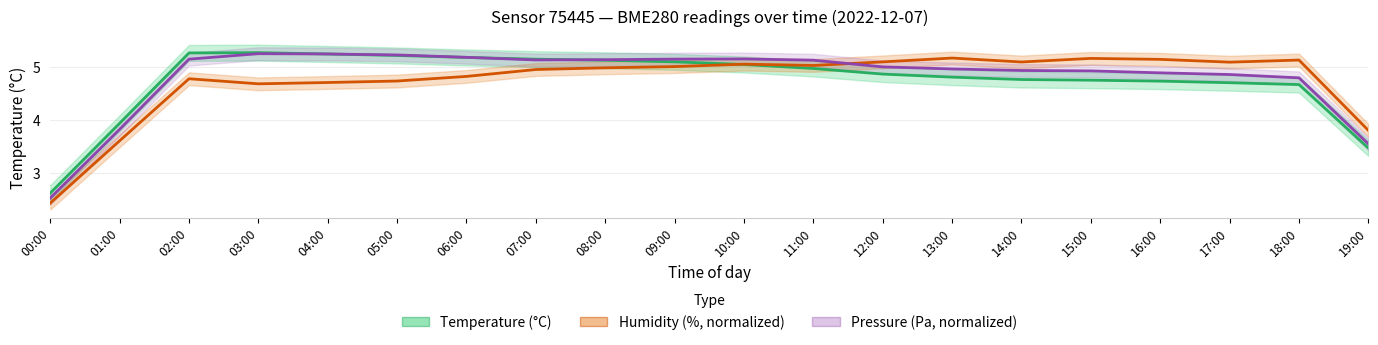

What is the label of the 7th point from the left?

06:00